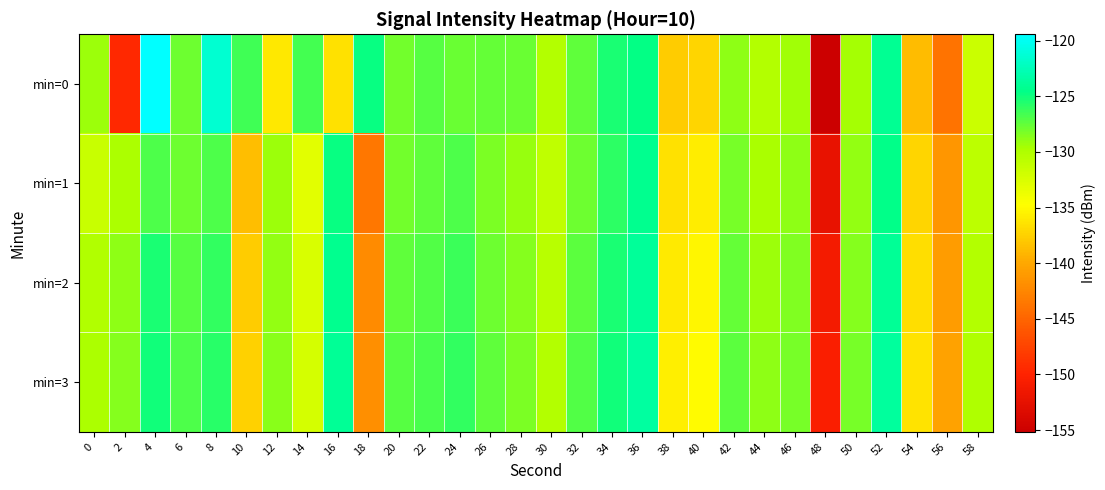

List the series in order of their peak value, highest first.

min=0, min=3, min=2, min=1